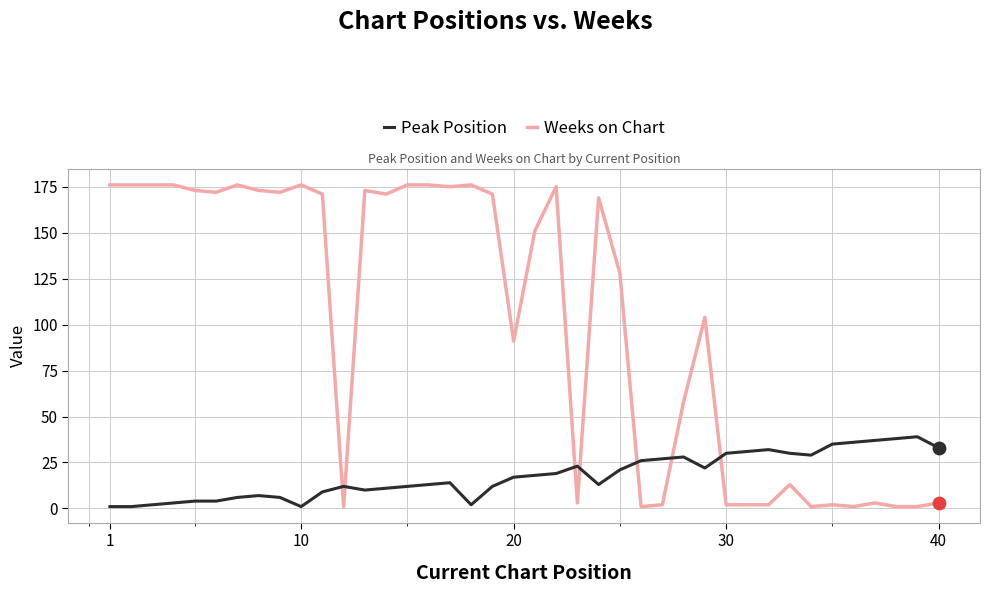

What are all the series names shown in the legend?

Peak Position, Weeks on Chart